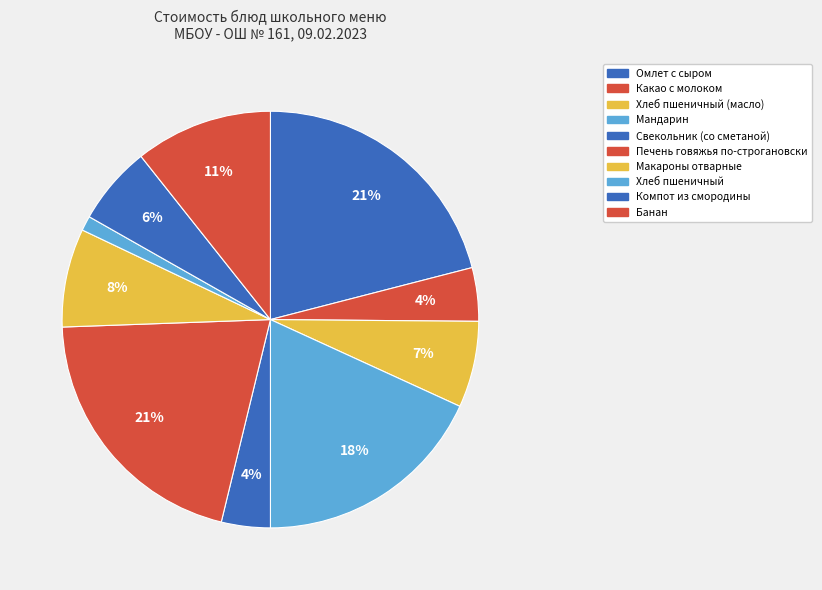

To the nearest percent, what percentage of the pie is Компот из смородины?

6%